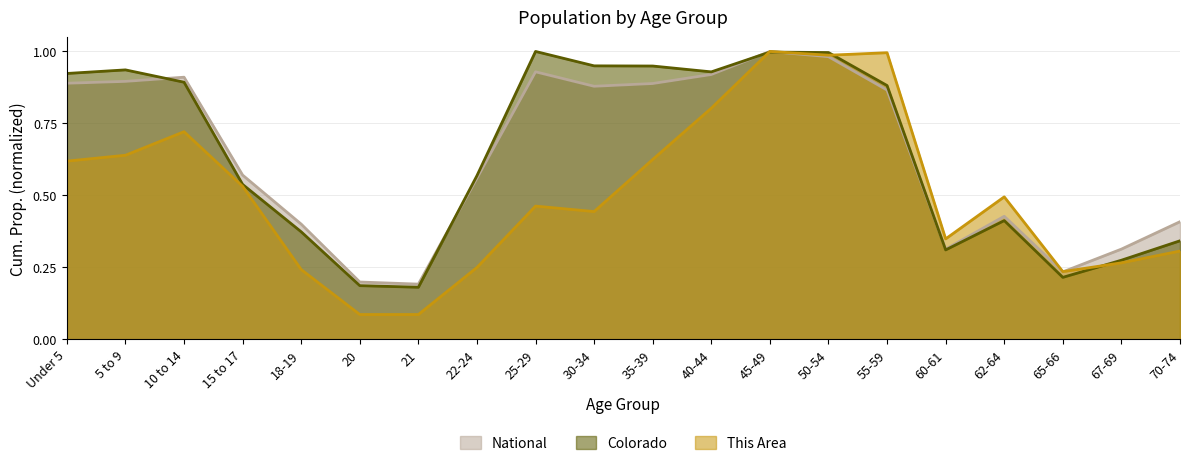

What is the sum of all National values?

12.8